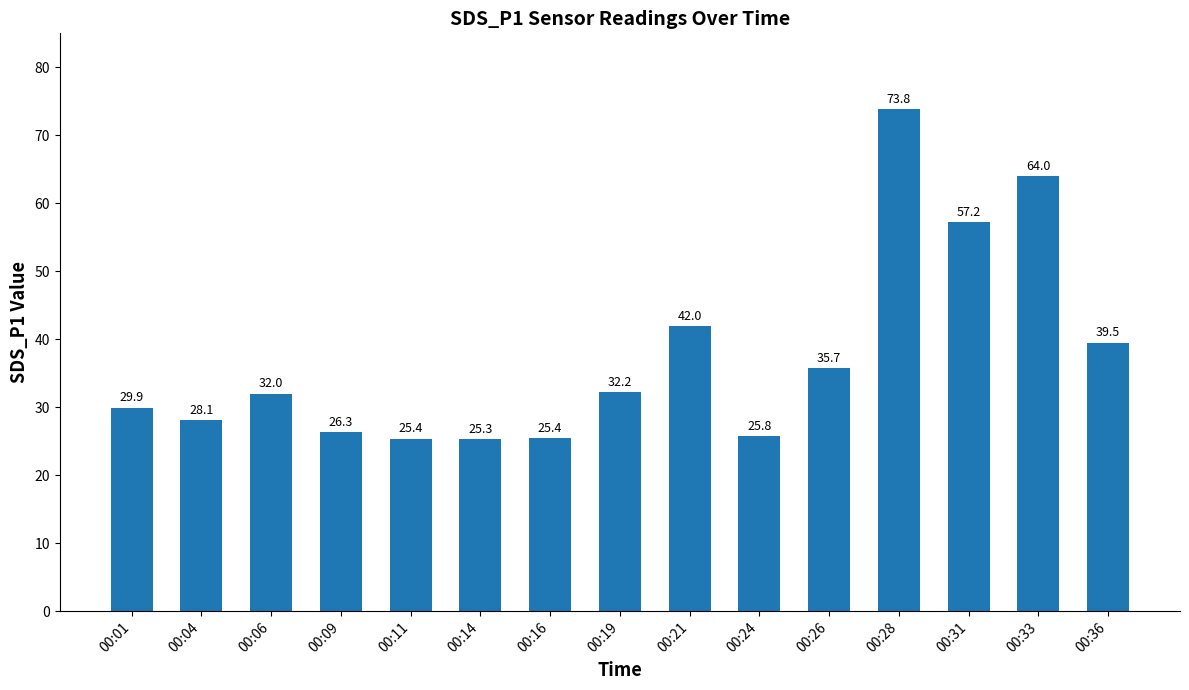

Reading left to right, extract all data points from this chart.

00:01=29.9	00:04=28.1	00:06=32.0	00:09=26.3	00:11=25.4	00:14=25.3	00:16=25.4	00:19=32.2	00:21=42.0	00:24=25.8	00:26=35.7	00:28=73.8	00:31=57.2	00:33=64.0	00:36=39.5